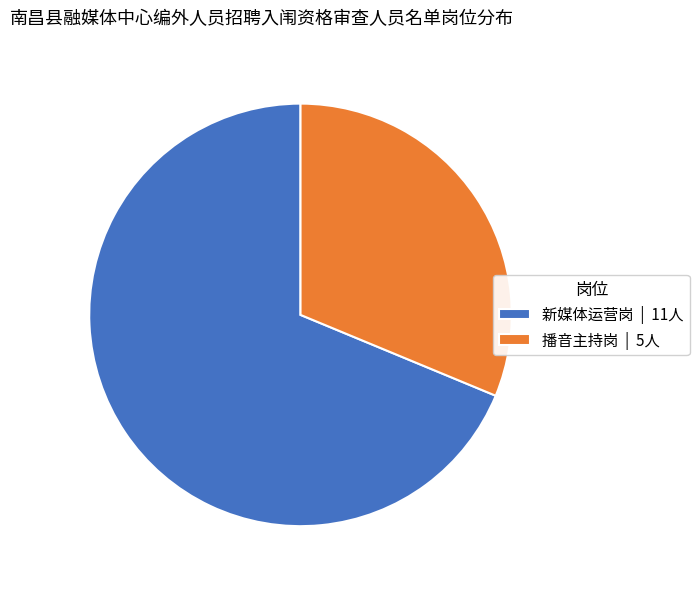

What is the ratio of the value at 播音主持岗 | 5人 to the value at 新媒体运营岗 | 11人?

0.5